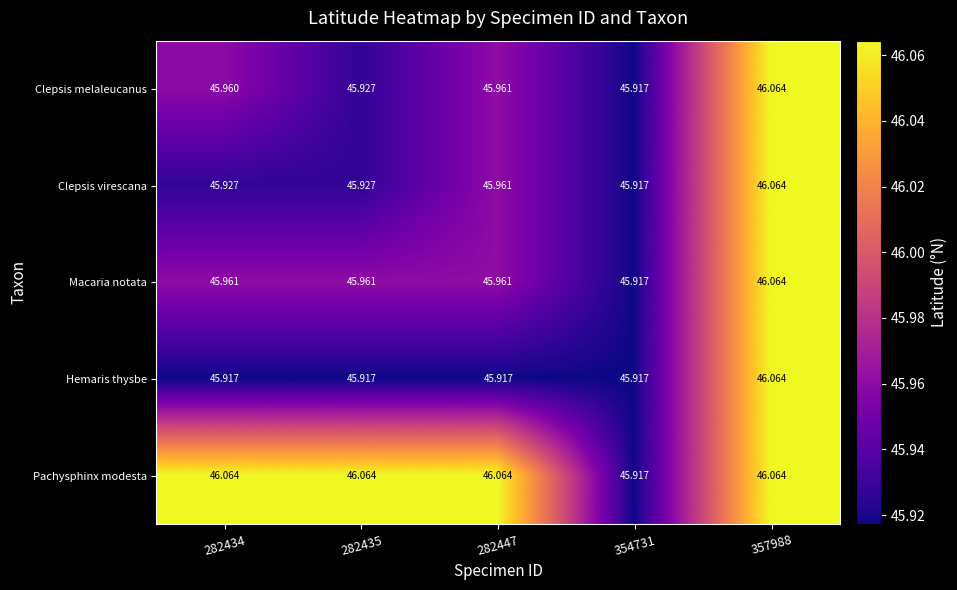

At how many categories does at least one series exceed 46?

4